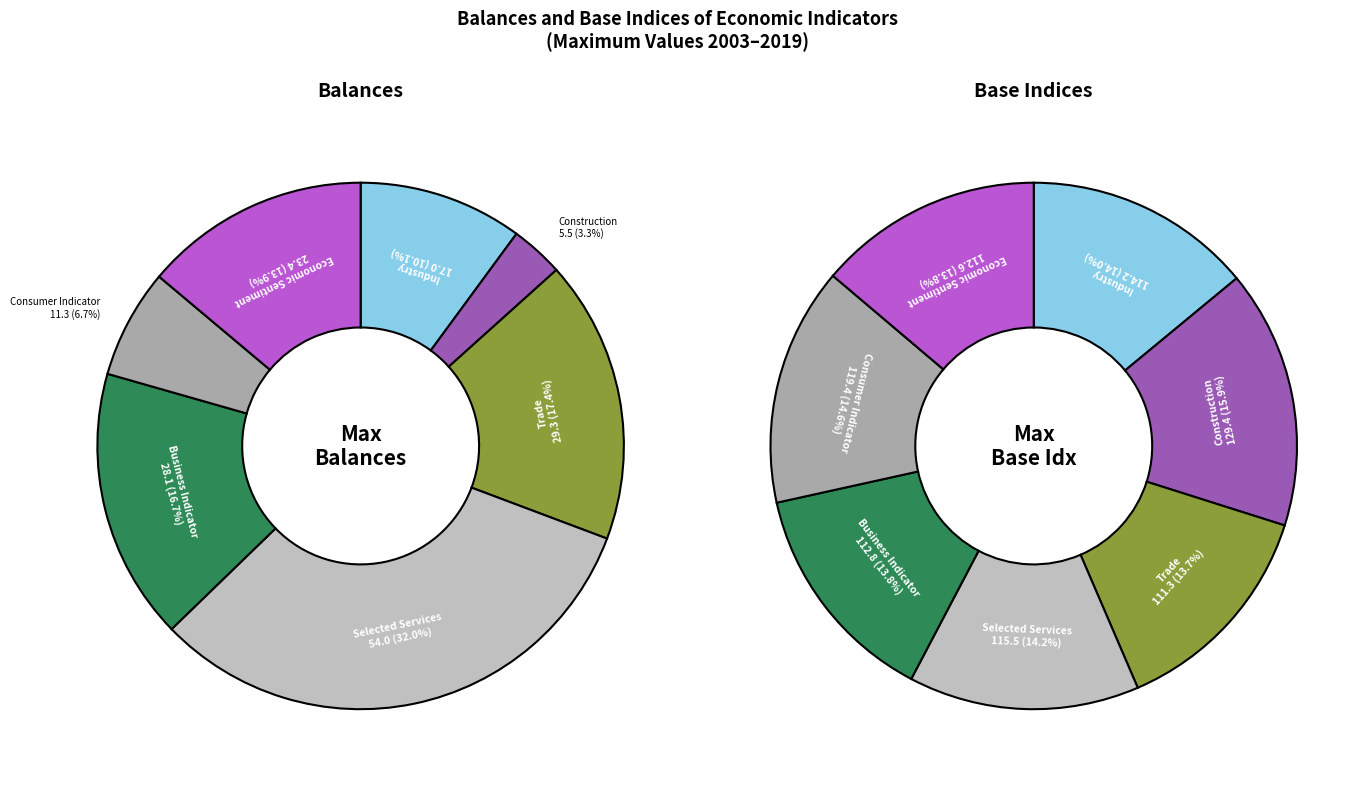

Does any single category account for the majority?

No